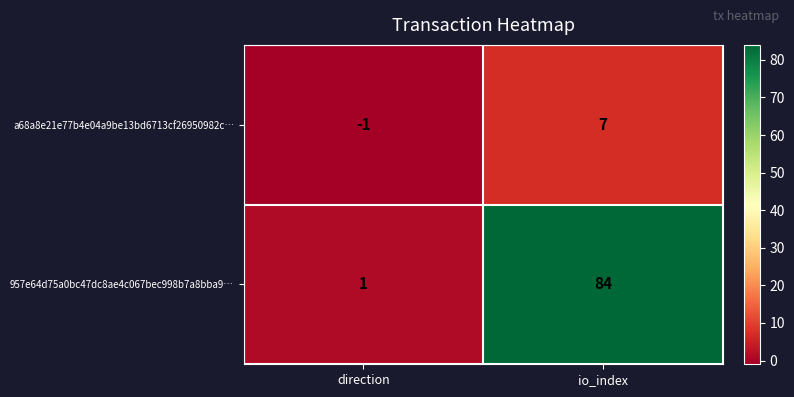

Read the a68a8e21e77b4e04a9be13bd6713cf26950982c… value at io_index.

7